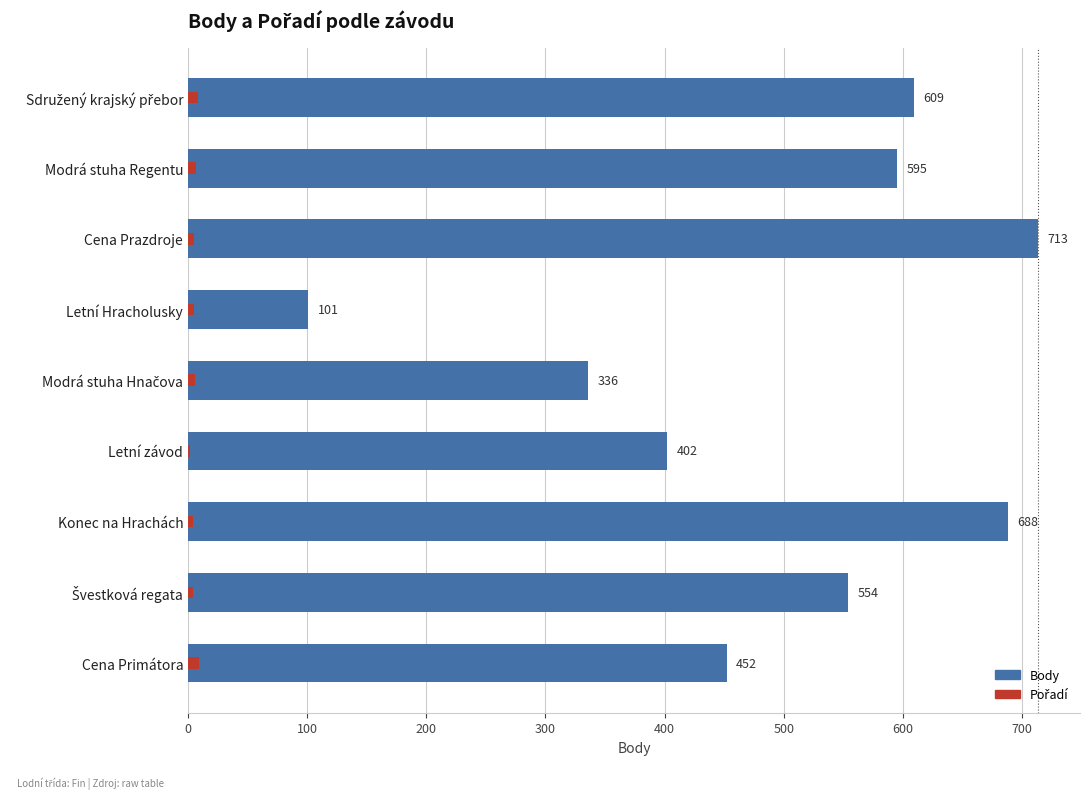

Rank the series at Cena Primátora from highest to lowest value.

Body, Pořadí